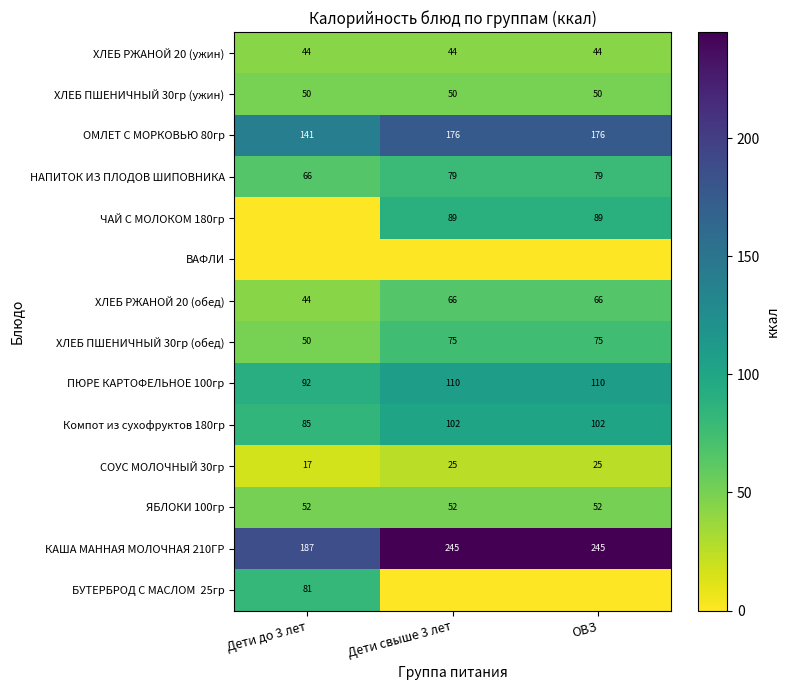

Which category has the lowest value in the ПЮРЕ КАРТОФЕЛЬНОЕ 100гр series?

Дети до 3 лет